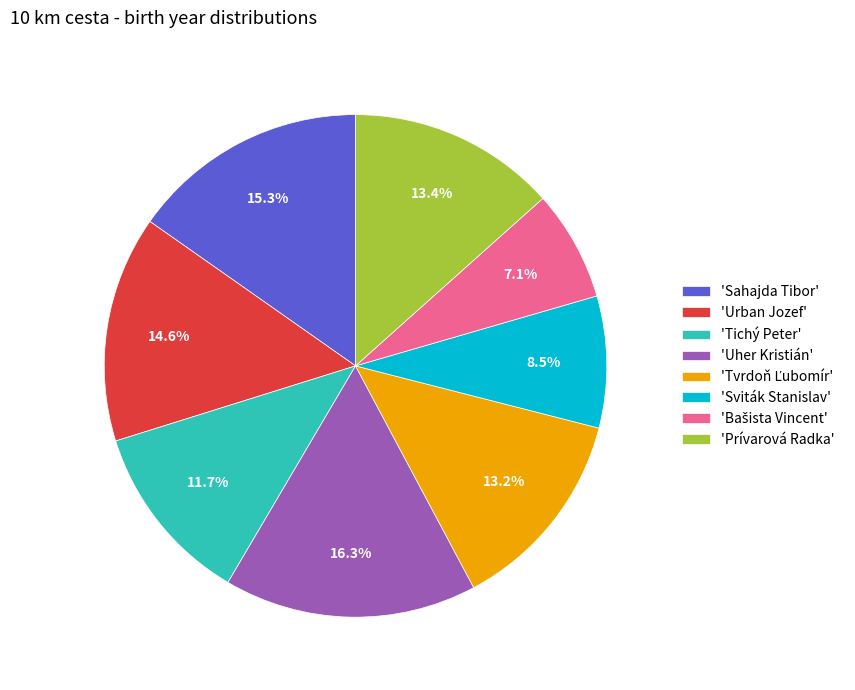

What is the ratio of the value at 'Uher Kristián' to the value at 'Urban Jozef'?

1.1